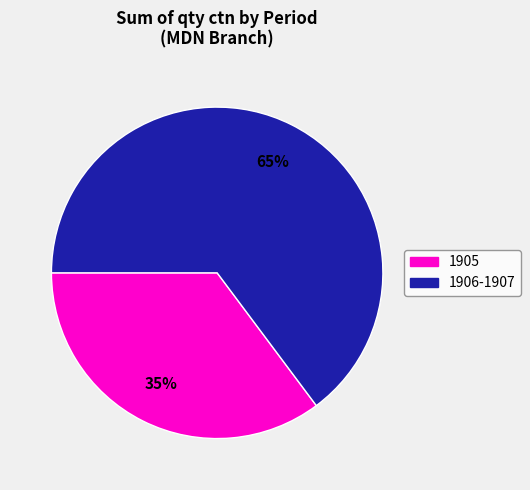

How many segments does this pie chart have?

2